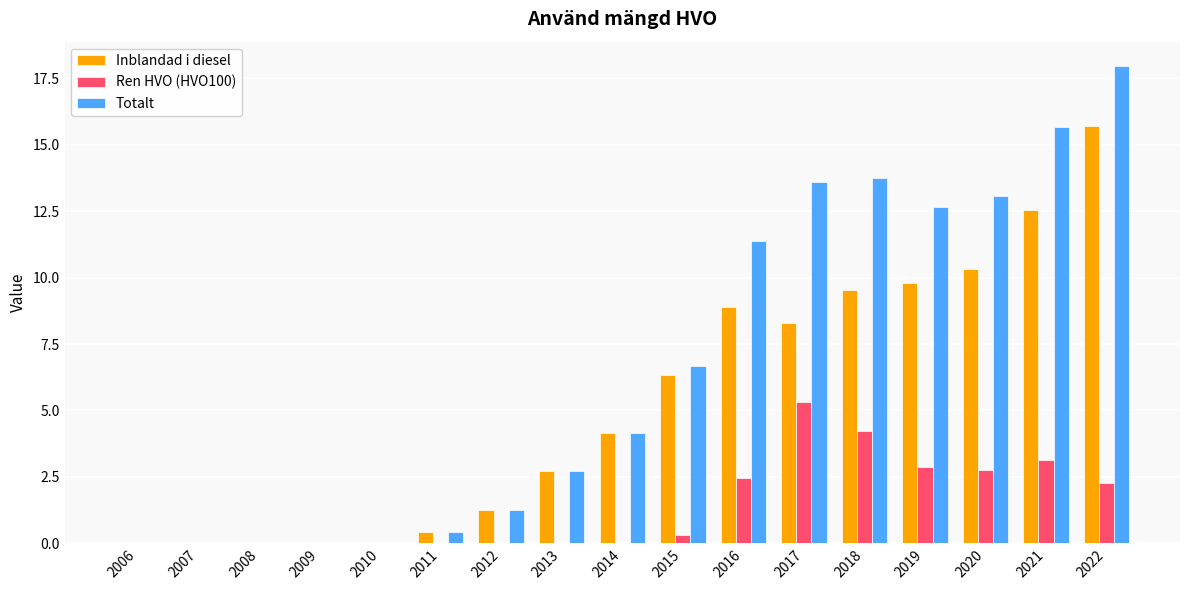

At which category is the sum across all series the highest?

2022